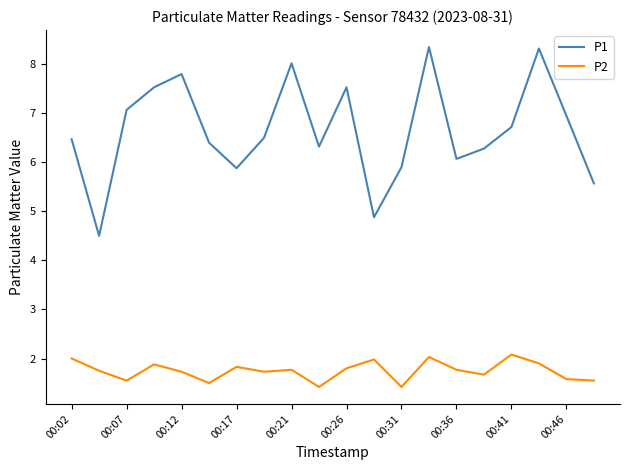

True or false: P2 has more than 0 points higher than both neighbors.

True